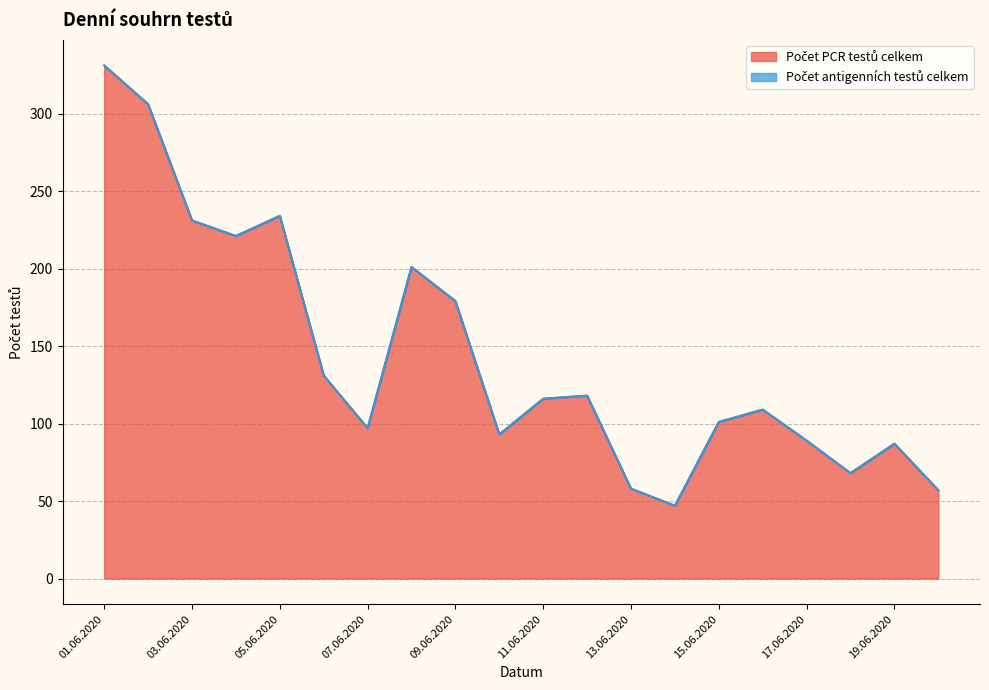

What is the sum of the values at 14.06.2020 and 02.06.2020?

353